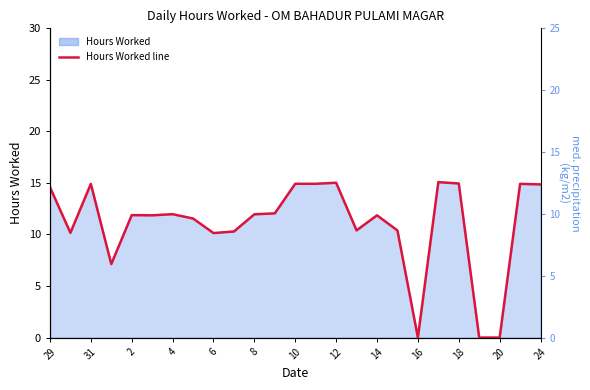

Reading left to right, extract all data points from this chart.

14.6	10.2	14.9	7.1	11.9	11.9	12.0	11.6	10.1	10.3	12.0	12.1	14.9	14.9	15.0	10.4	11.9	10.4	0.0	15.1	14.9	0.0	0.0	14.9	14.9